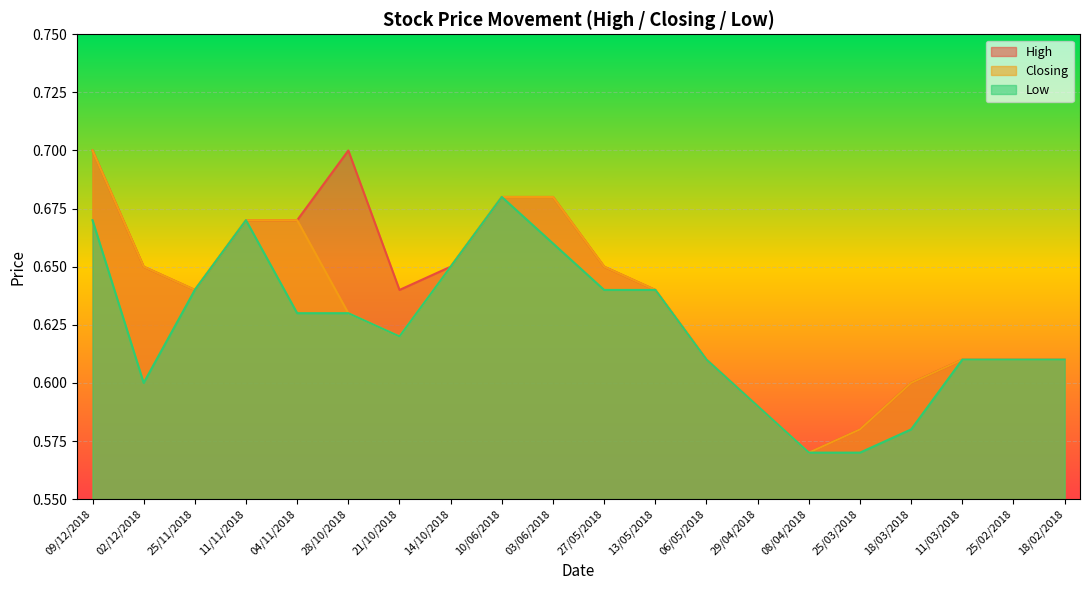

Between 28/10/2018 and 25/03/2018, which series saw the biggest shift?

High